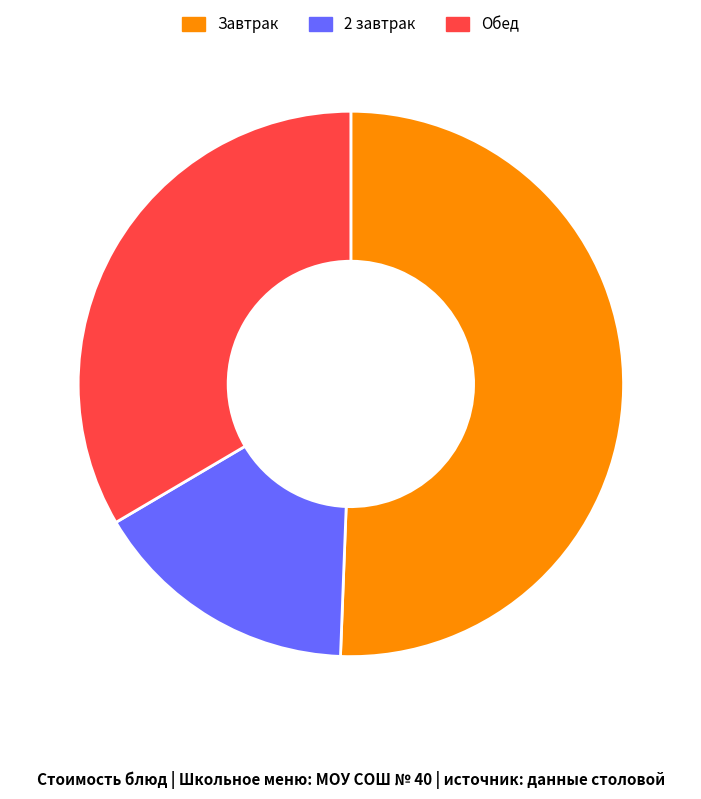

Is there a majority slice in this chart?

Yes